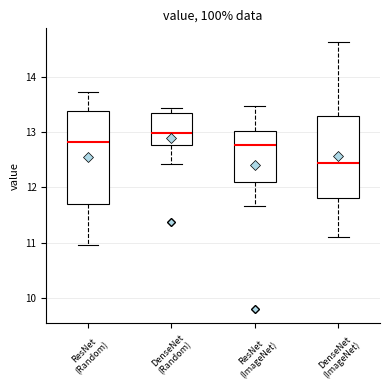

Reading left to right, transcribe this box plot: for each box, give where its median line is, the range the box spans, and where its two whiskers end, as read against the y-axis. The values are not printed on the chart, so give them approximately, as read against the axis.

ResNet (Random): median 12.8, box 11.7 to 13.4, whiskers 11.0 to 13.7
DenseNet (Random): median 13.0, box 12.8 to 13.4, whiskers 12.4 to 13.4 (just above the box's upper edge)
ResNet (ImageNet): median 12.8, box 12.1 to 13.0, whiskers 11.7 to 13.5
DenseNet (ImageNet): median 12.4, box 11.8 to 13.3, whiskers 11.1 to 14.6